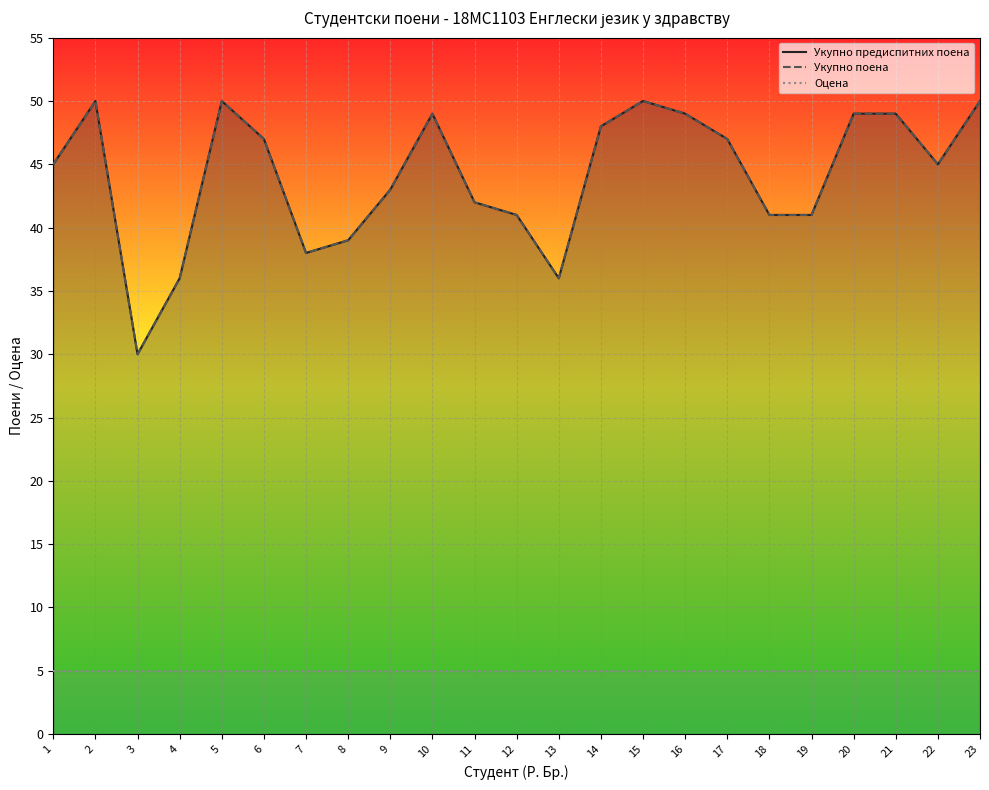

What is the approximate value of Укупно предиспитних поена at 8, to the nearest 5?

40